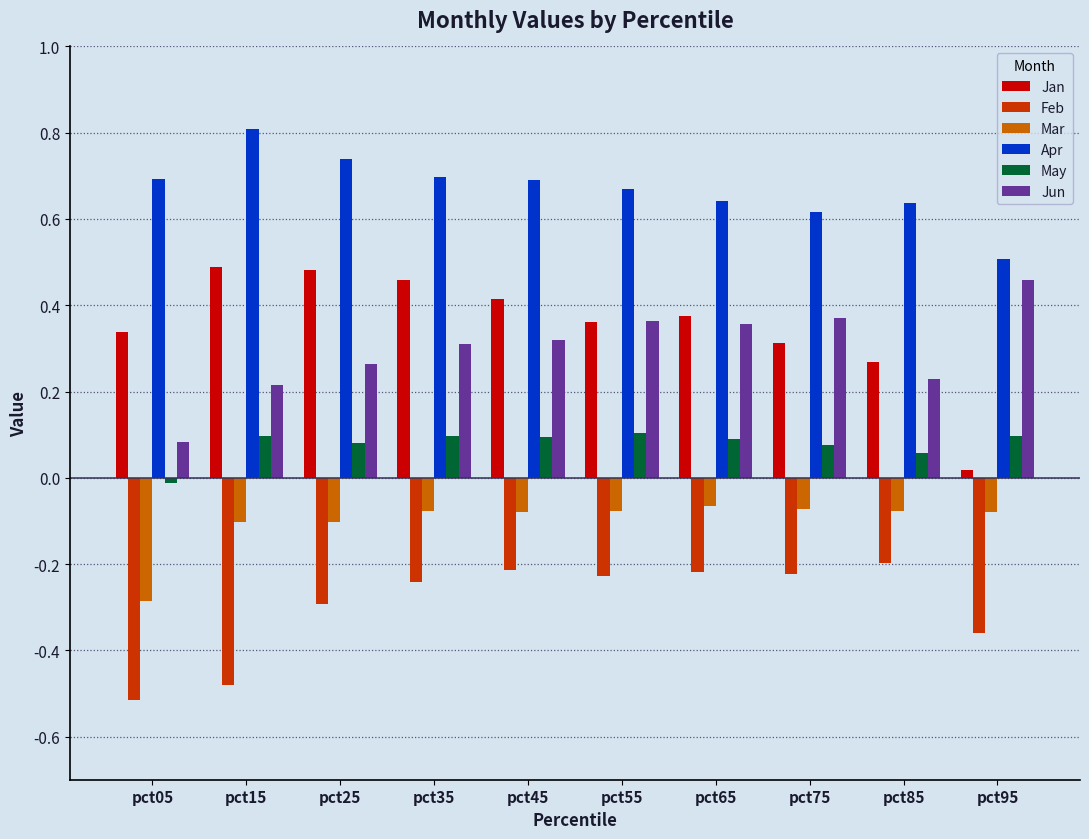

What is the spread (max minus min) of values at pct55?

0.9